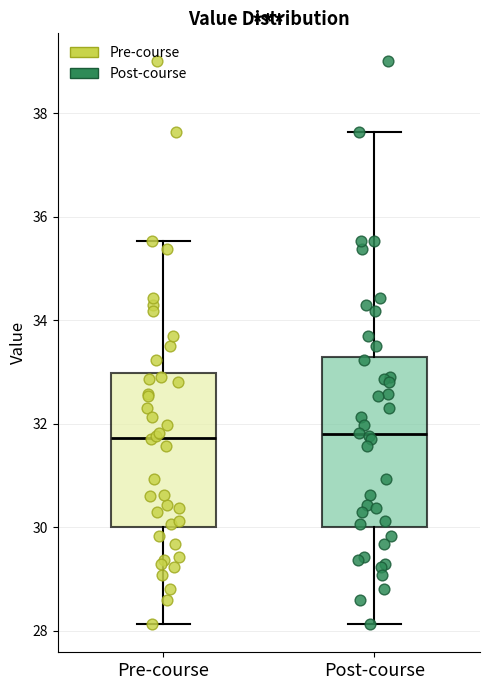

Where does the upper whisker of the box for Post-course end on the y-axis? The values are not printed on the chart, so give them approximately, as read against the axis.

37.6